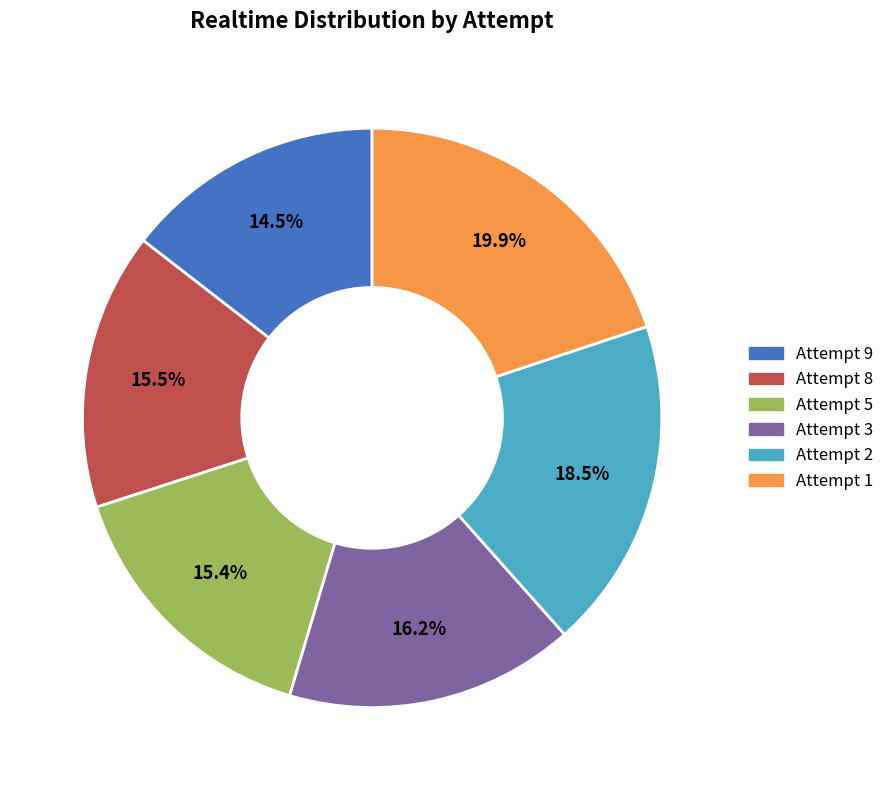

The Attempt 3 slice represents 16% of the pie. True or false?

True